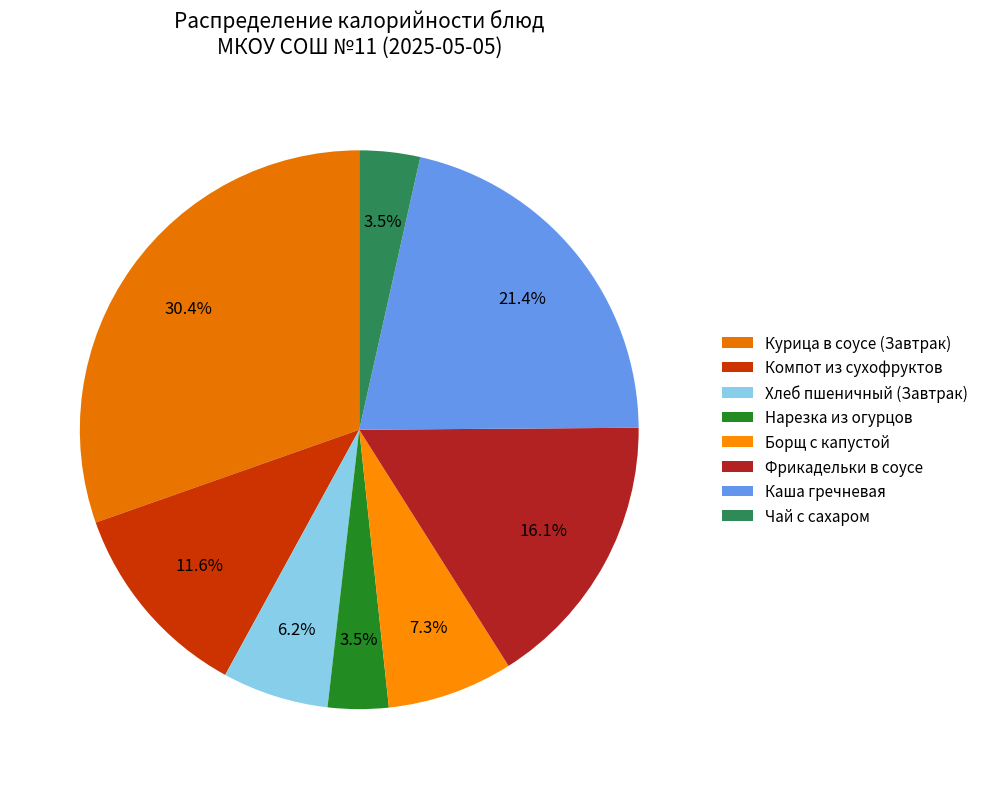

The Нарезка из огурцов slice represents 4% of the pie. True or false?

True